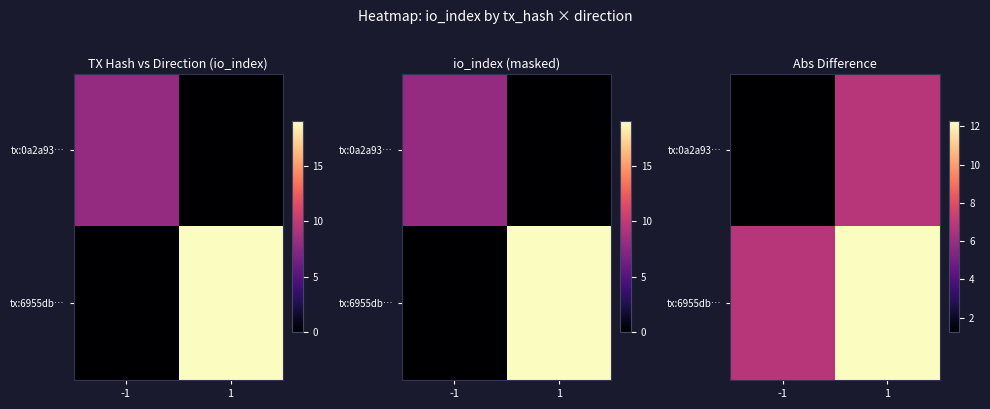

What is the total value across all series at -1?

8.0